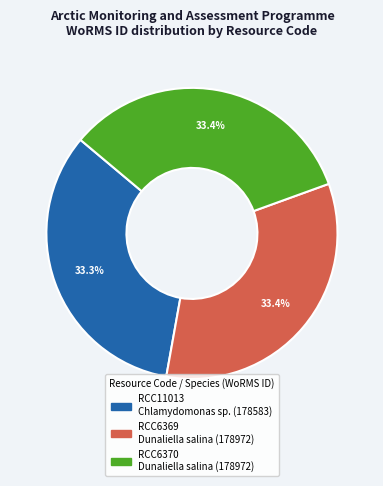

What is the ratio of the value at RCC11013 Chlamydomonas sp. to the value at RCC6370 Dunaliella salina?

1.0